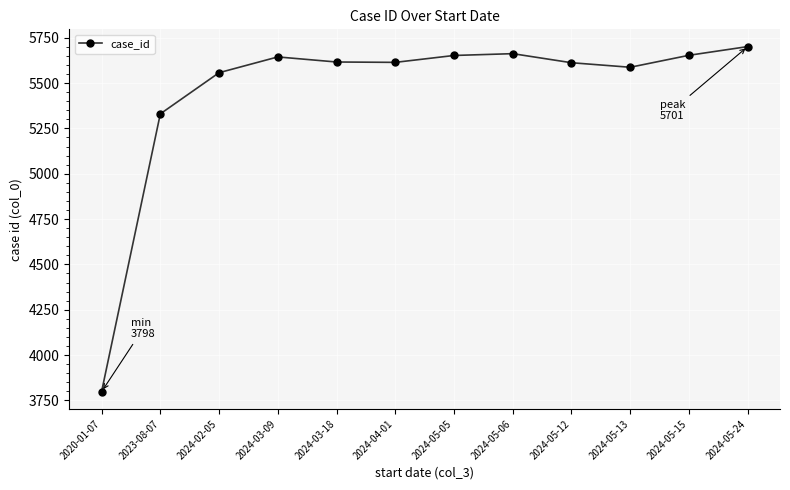

True or false: the data has more than 2 interior local peaks.

False